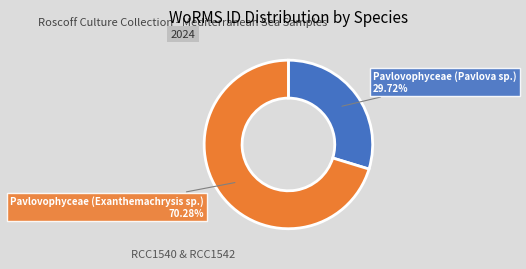

Is there a majority slice in this chart?

Yes